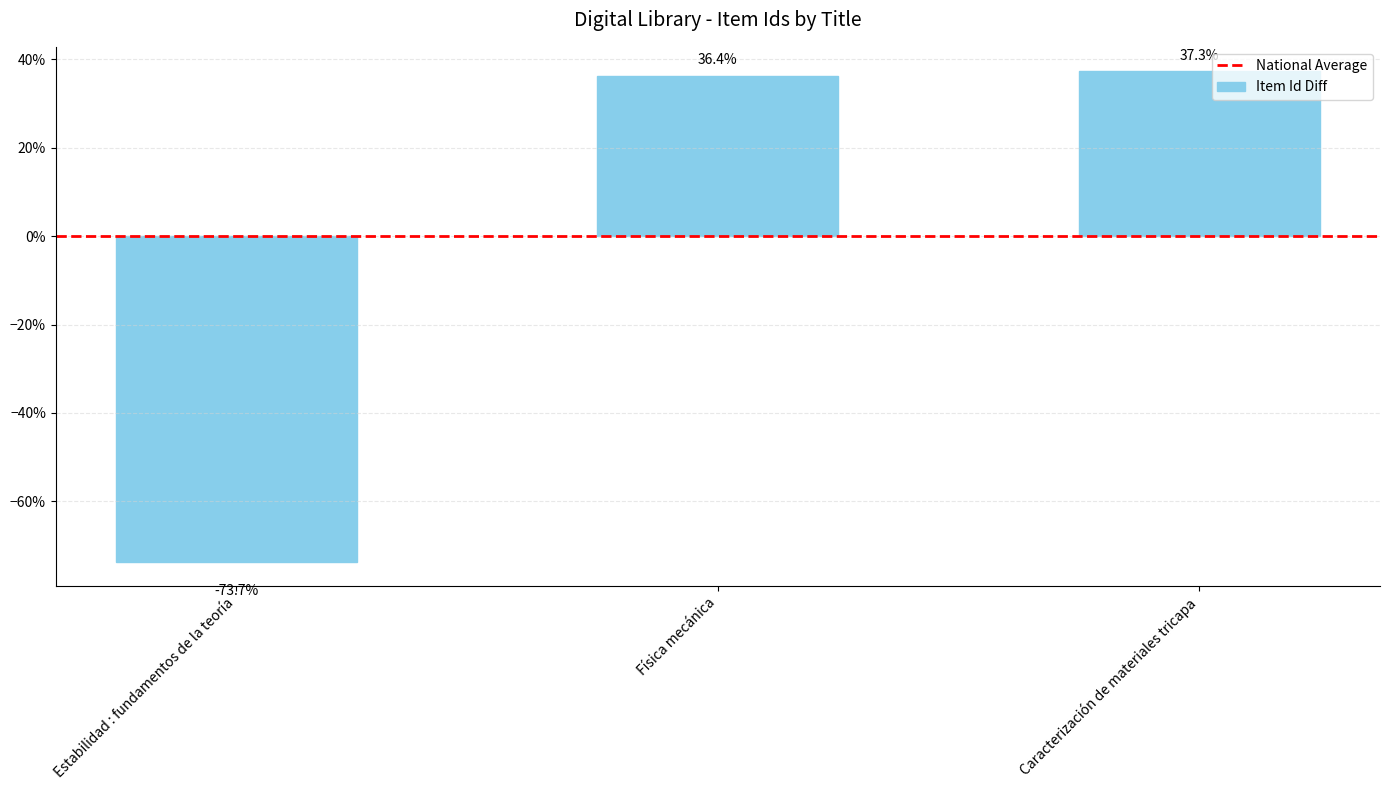

How many bars are there in total?

3